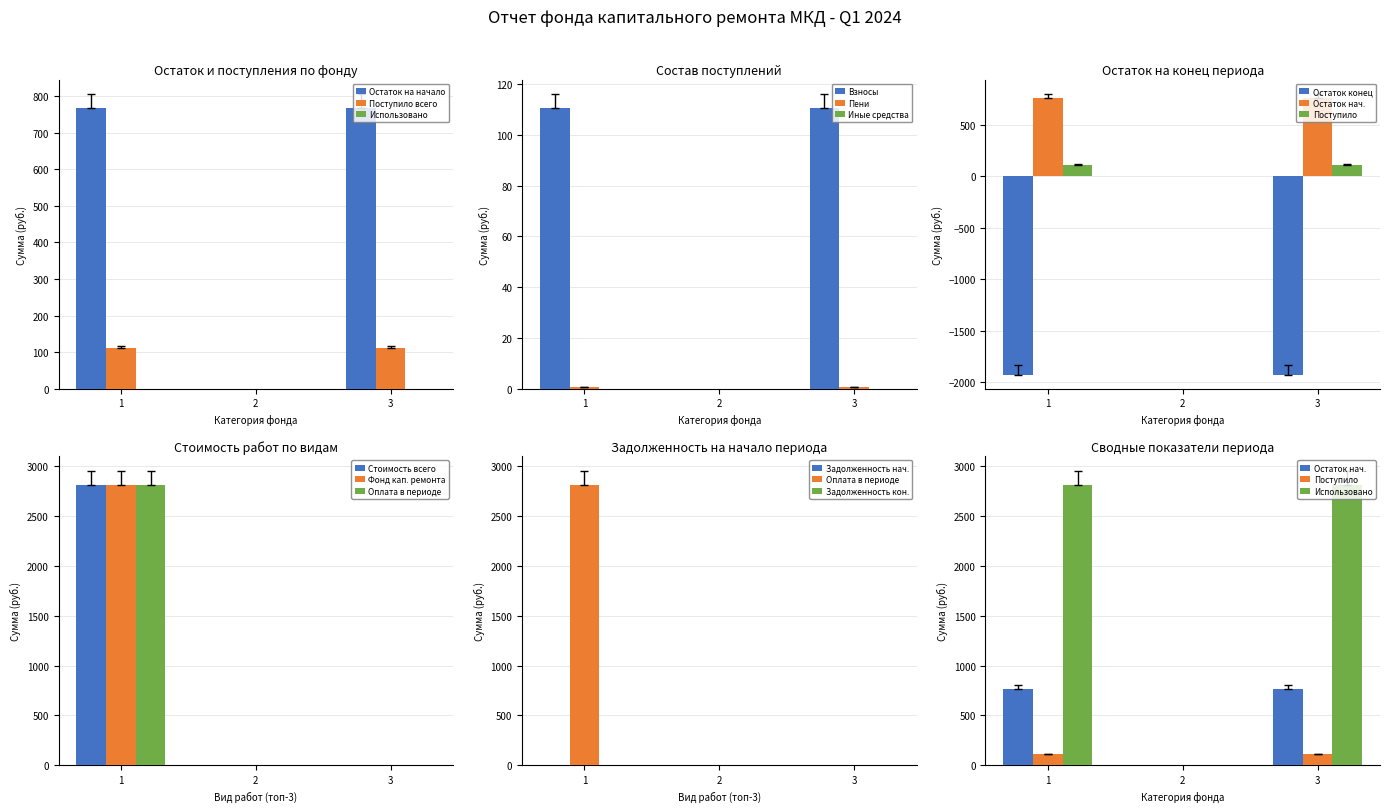

The value of Остаток на начало at 1 is 1064.7. True or false?

False